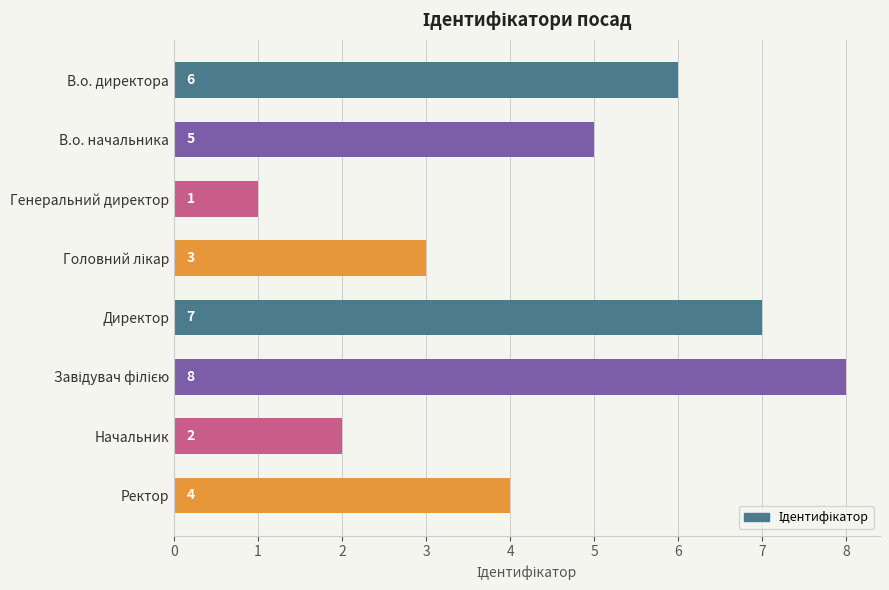

What is the difference between the maximum and minimum values?

7